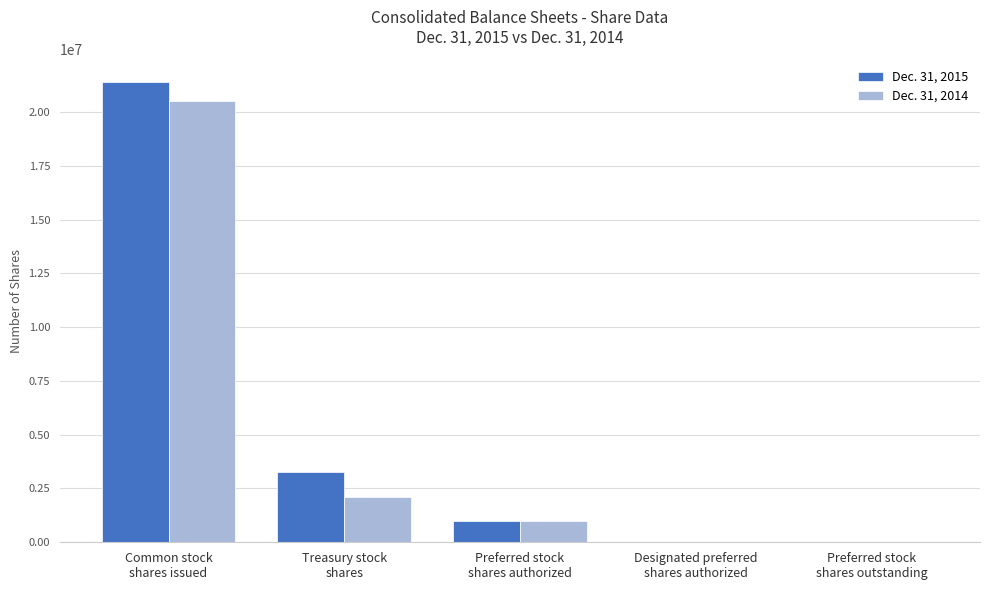

What is the greatest value displayed?

21381779